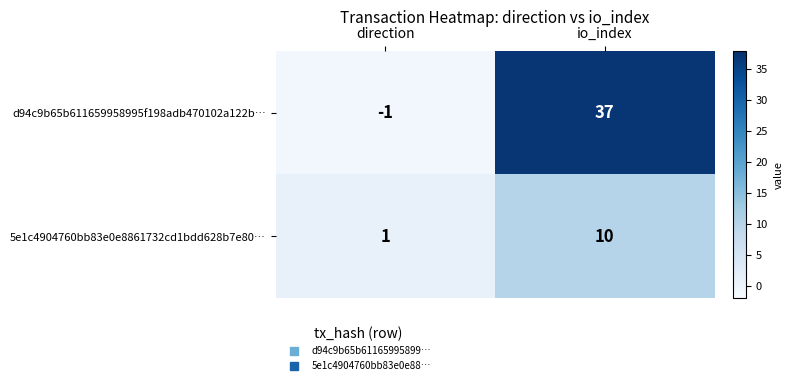

What is the sum of all 5e1c4904760bb83e0e8861732cd1bdd628b7e80… values?

11